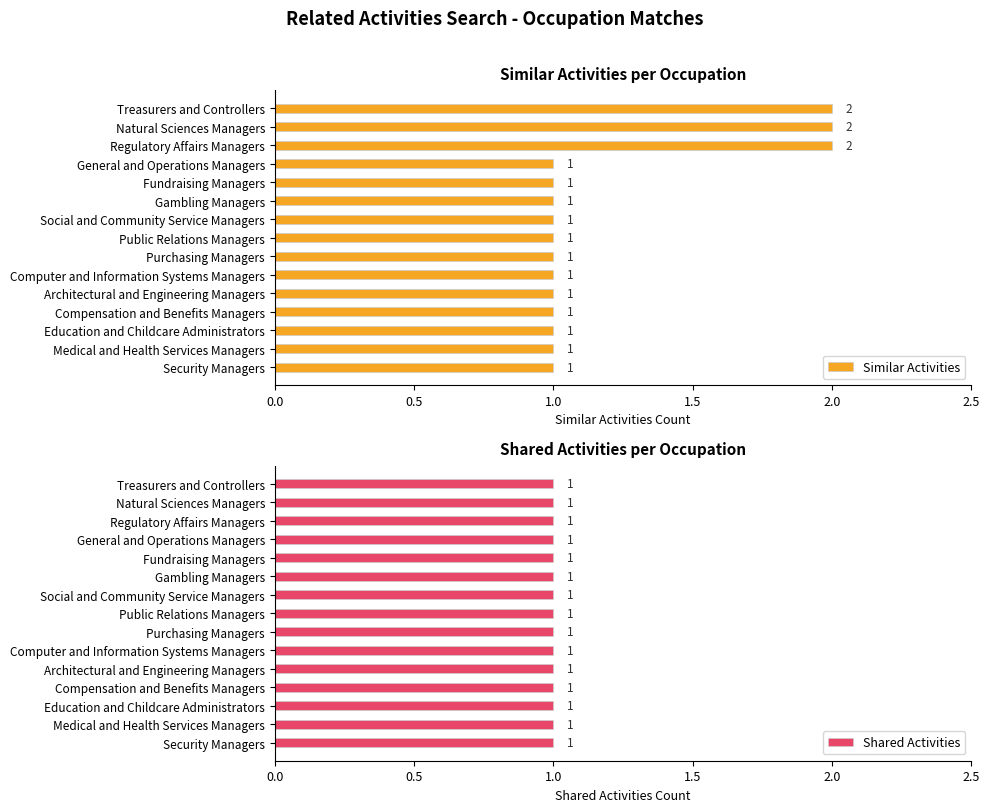

How many bars are there in each group?

2